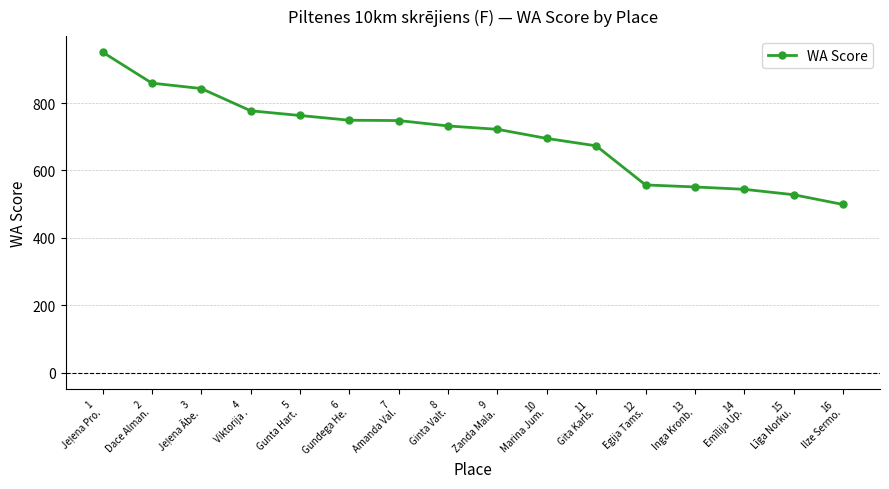

Is it true that the value at 16
Ilze Sermo. is 269?

False